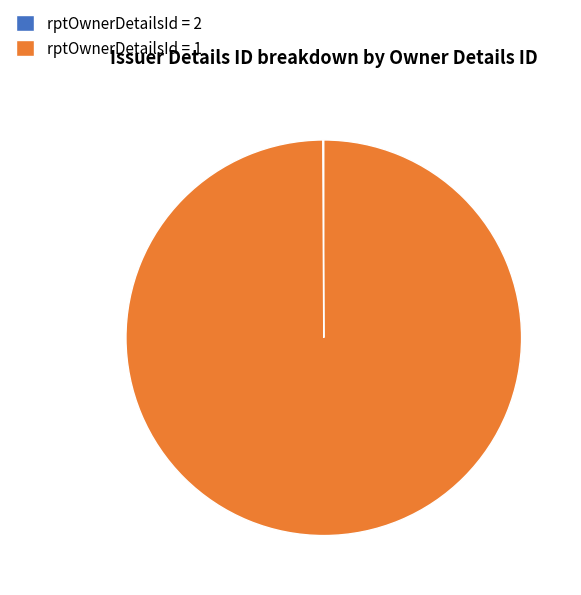

True or false: rptOwnerDetailsId = 1 accounts for 100% of the total.

True